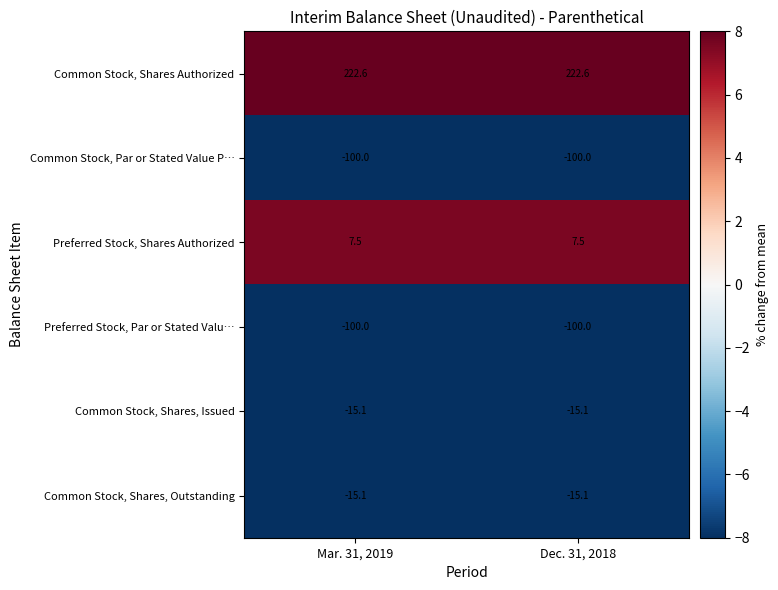

At how many categories does at least one series exceed 83?

2